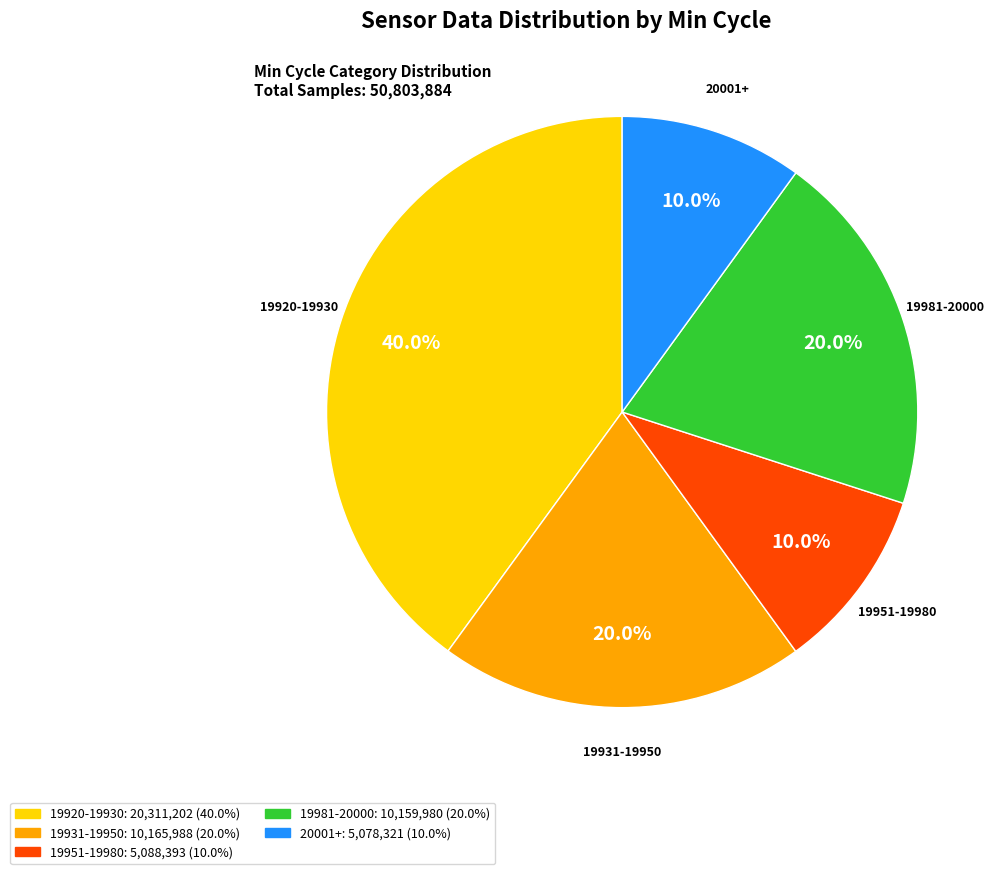

Does any single category account for the majority?

No